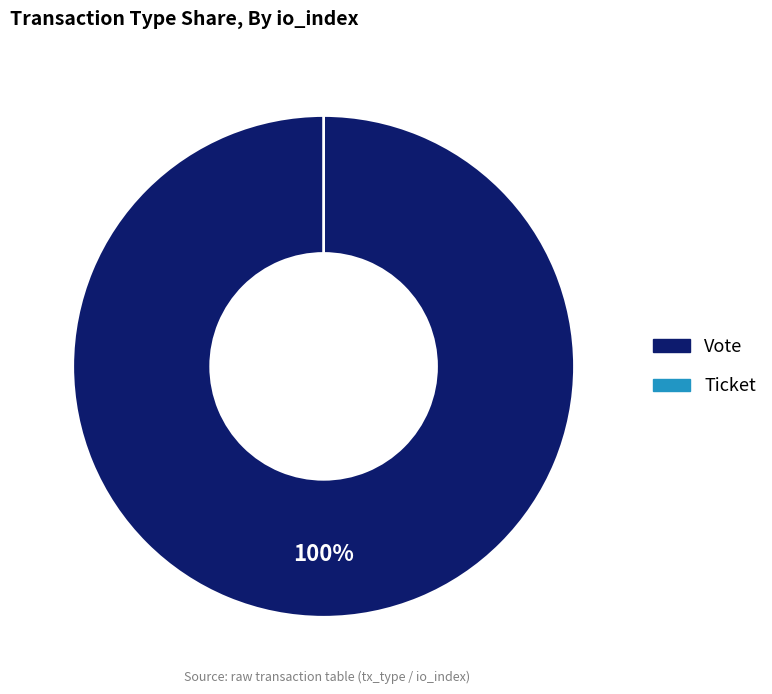

The Ticket slice represents 0% of the pie. True or false?

True